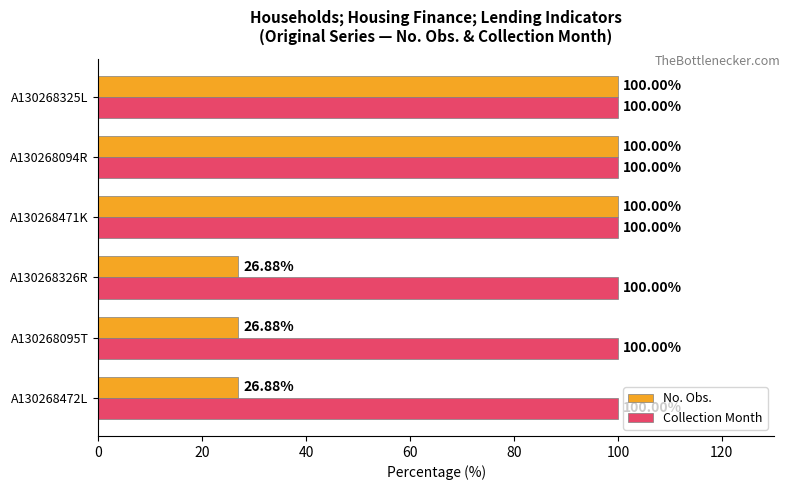

What is the difference between the maximum and minimum values in the No. Obs. series?

73.1